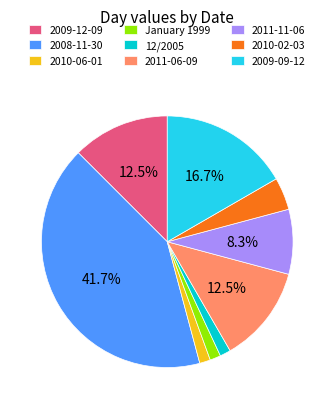

To the nearest percent, what is the difference between the largest and smallest slice percentages?

40%